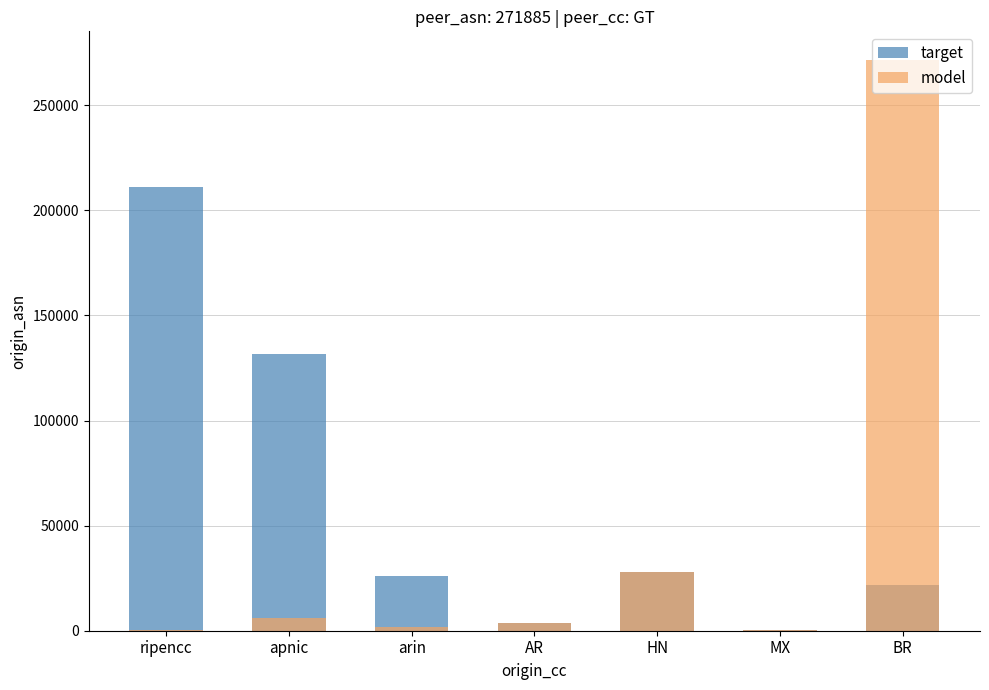

What is the sum of all target values?

422515